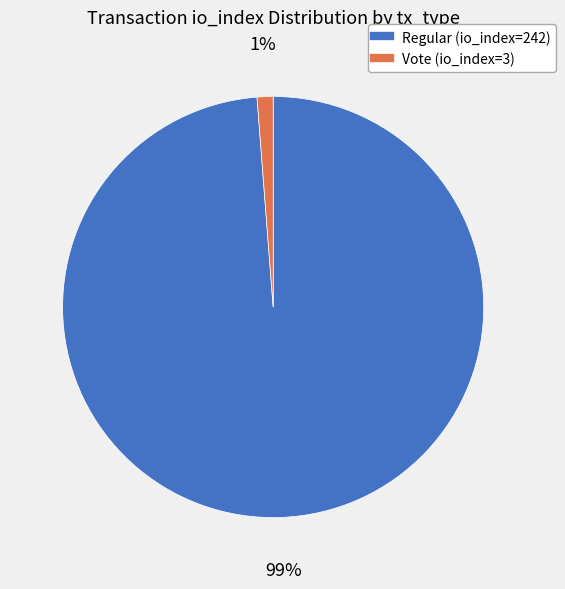

Which slice represents more than half of the pie?

Regular (io_index=242)